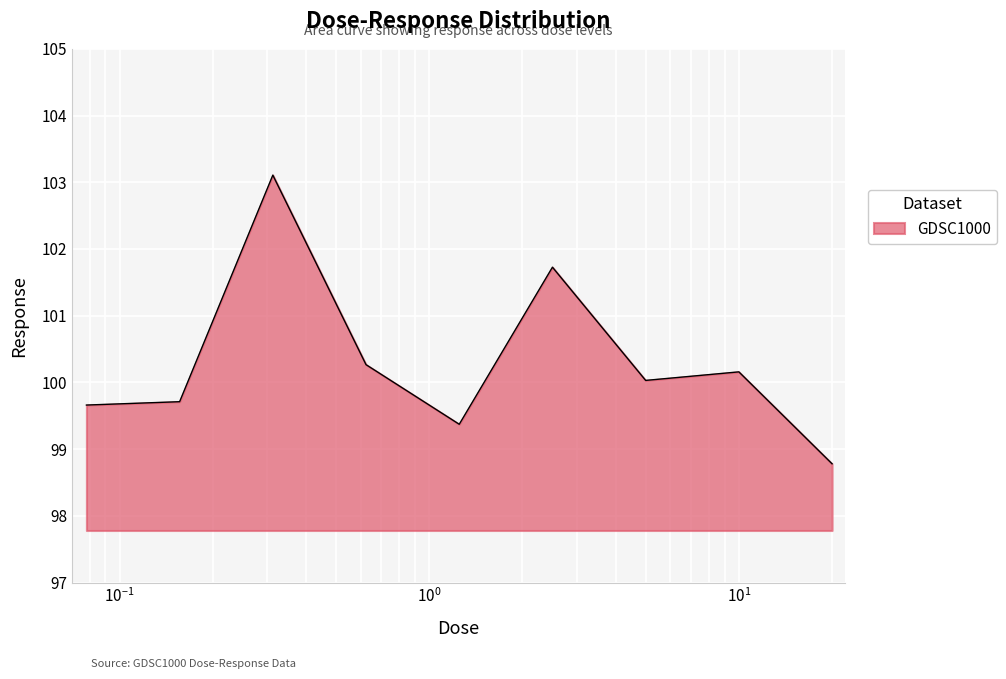

What is the maximum value shown in the chart?

103.1